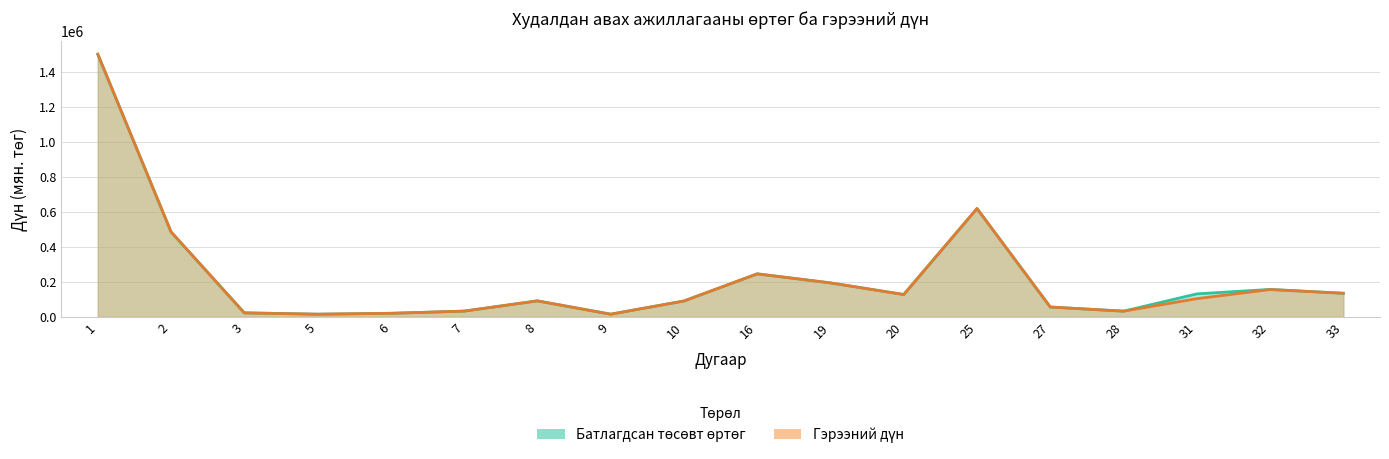

True or false: Батлагдсан төсөвт өртөг and Гэрээний дүн cross at least once.

False